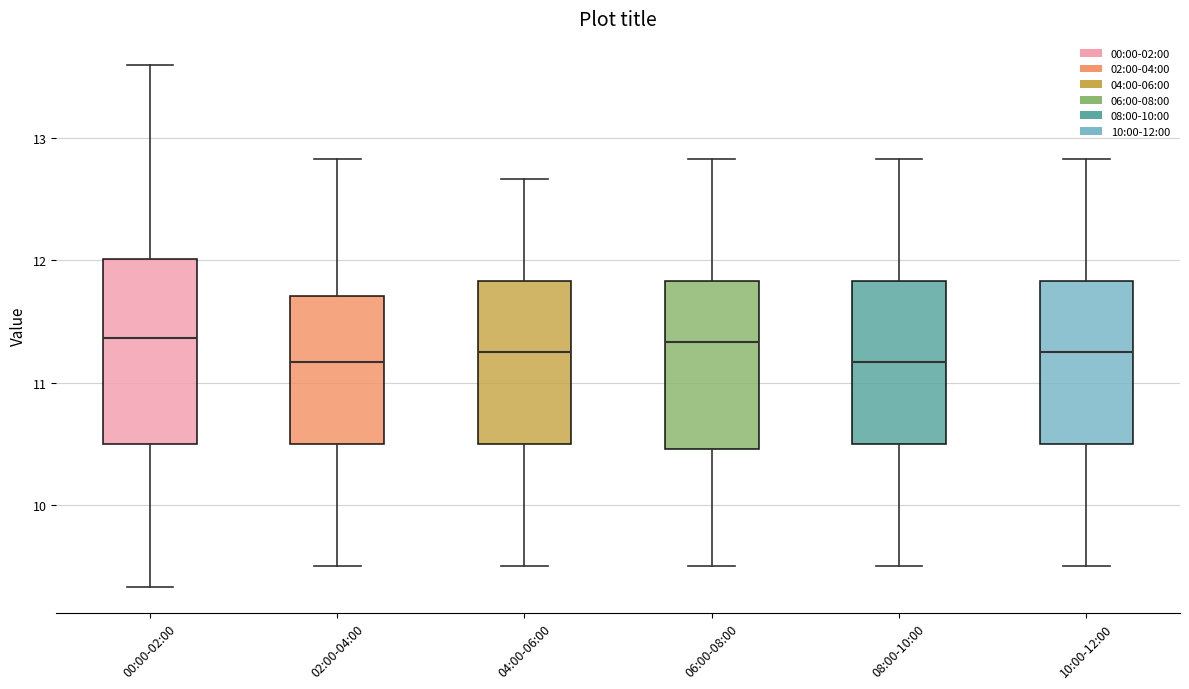

Reading left to right, read every box against the y-axis: the position of its median line, the range the box covers, and the ends of its whiskers. The values are not printed on the chart, so give them approximately, as read against the axis.

00:00-02:00: median 11.4, box 10.5 to 12.0, whiskers 9.3 to 13.6
02:00-04:00: median 11.2, box 10.5 to 11.7, whiskers 9.5 to 12.8
04:00-06:00: median 11.3, box 10.5 to 11.8, whiskers 9.5 to 12.7
06:00-08:00: median 11.3, box 10.5 to 11.8, whiskers 9.5 to 12.8
08:00-10:00: median 11.2, box 10.5 to 11.8, whiskers 9.5 to 12.8
10:00-12:00: median 11.3, box 10.5 to 11.8, whiskers 9.5 to 12.8